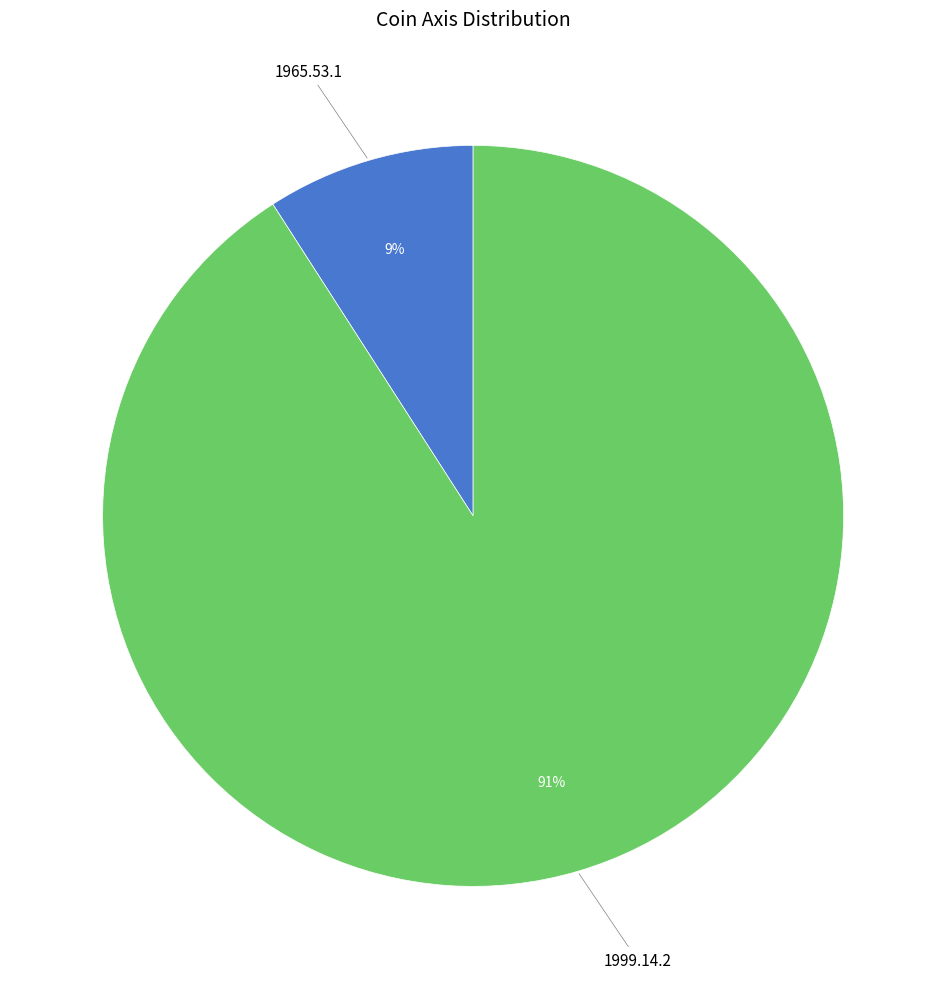

True or false: 1965.53.1 accounts for 4% of the total.

False